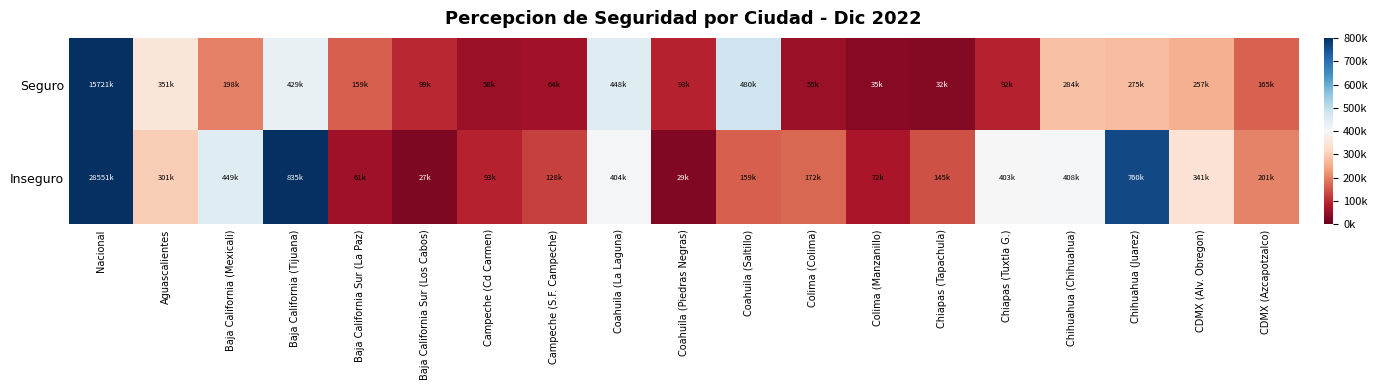

Which label corresponds to the smallest value in the chart?

Baja California Sur (Los Cabos)